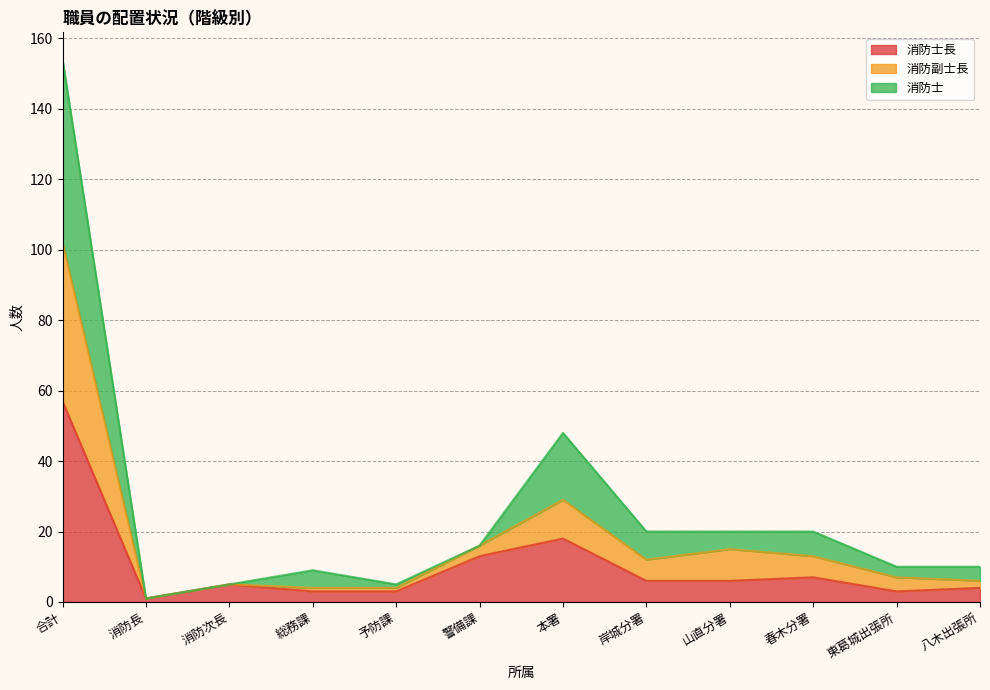

What is the total value across all series at 警備課?

16